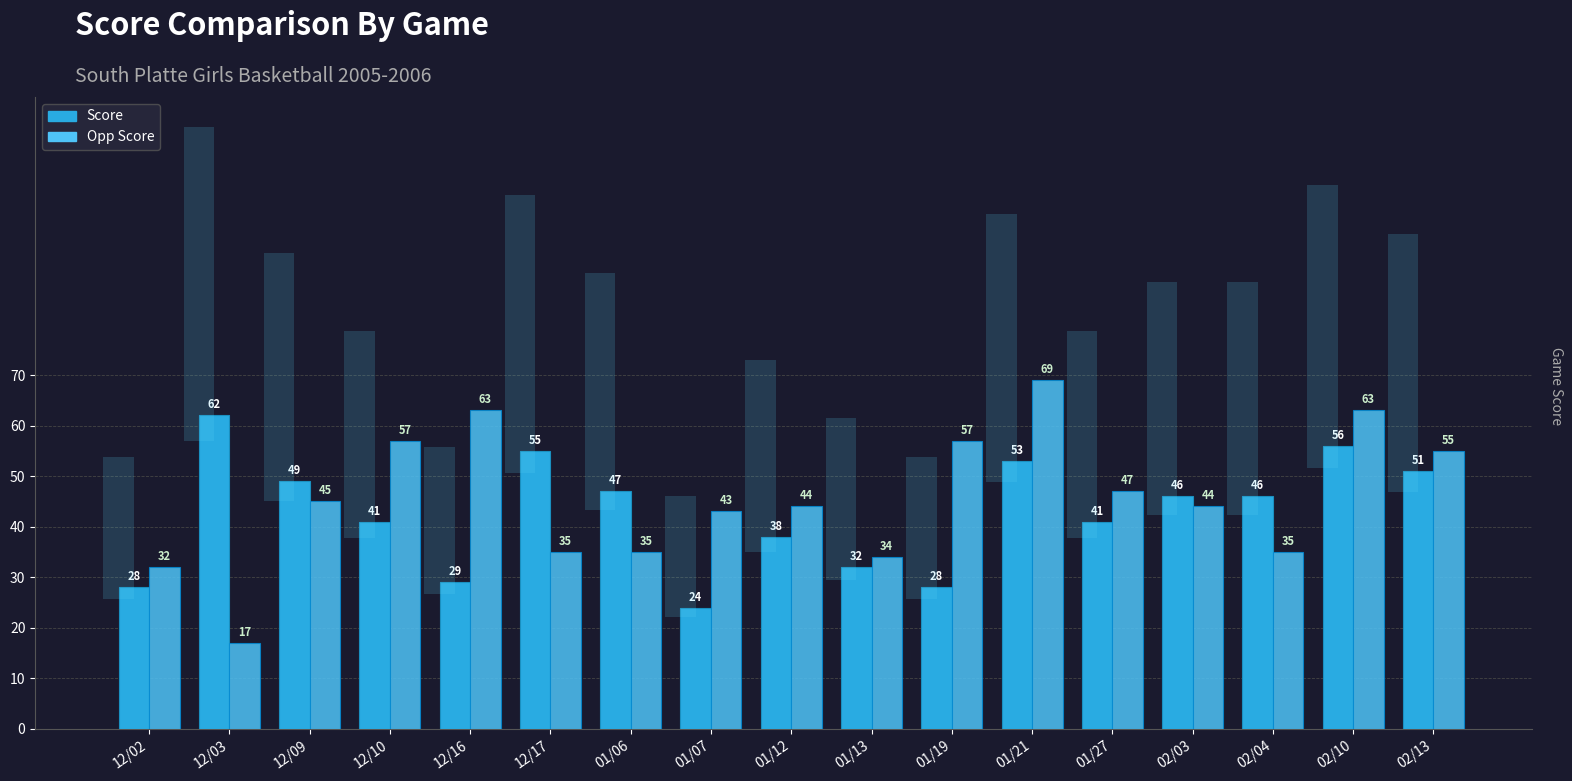

What is the label of the 5th bar from the right?

01/27